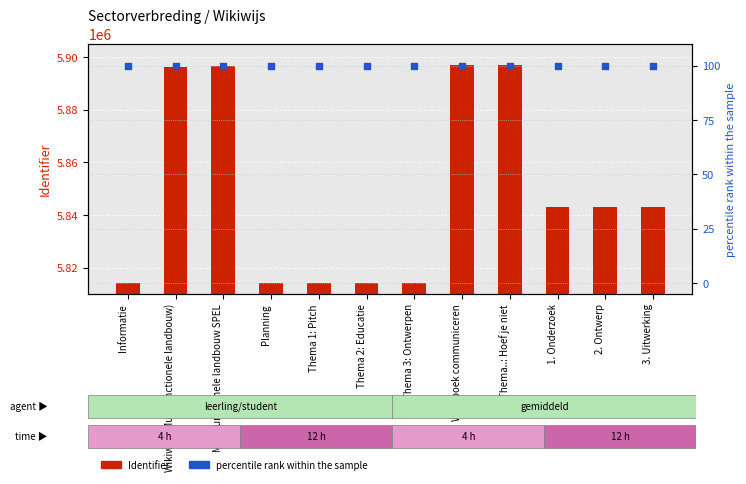

At which category is the sum across all series the highest?

Werkboek communiceren